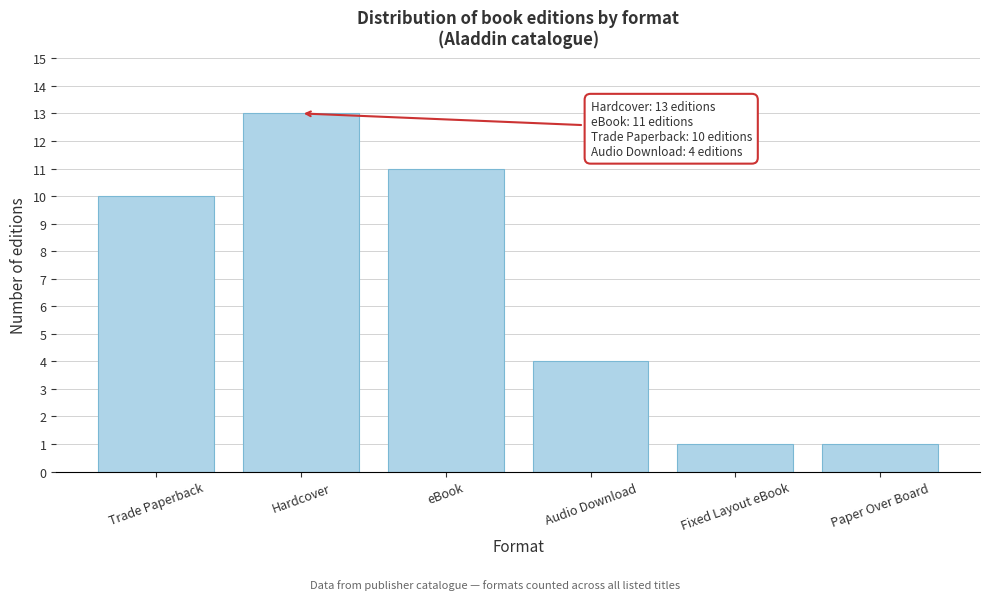

Reading left to right, list all the values displayed in this chart.

Trade Paperback=10	Hardcover=13	eBook=11	Audio Download=4	Fixed Layout eBook=1	Paper Over Board=1